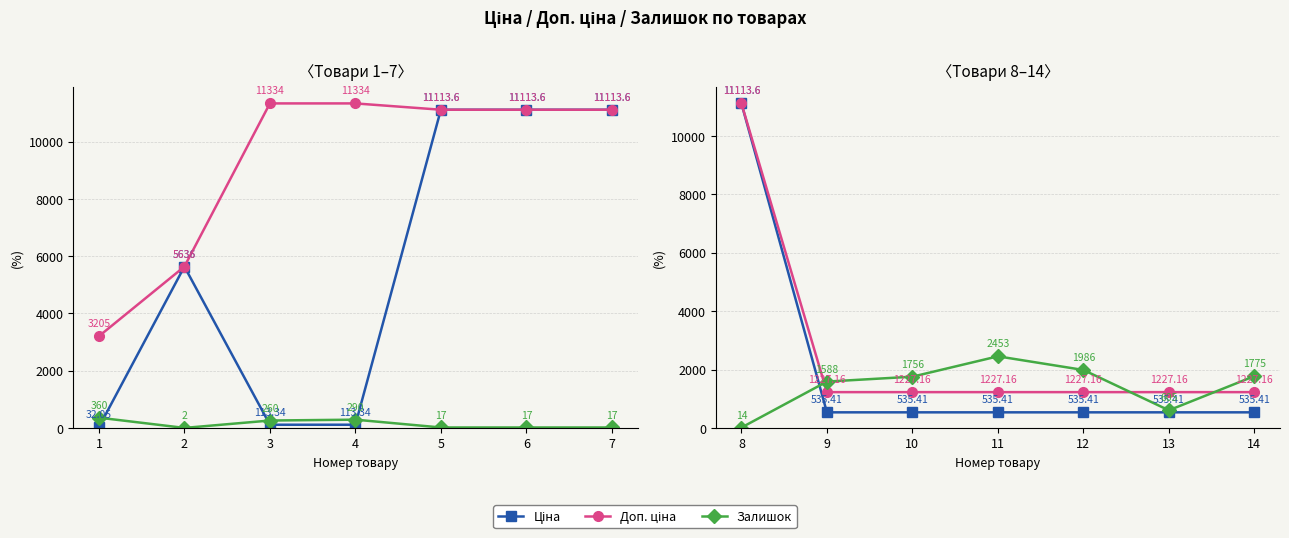

What is the difference between the maximum and minimum values in the Доп. ціна series?

9886.4